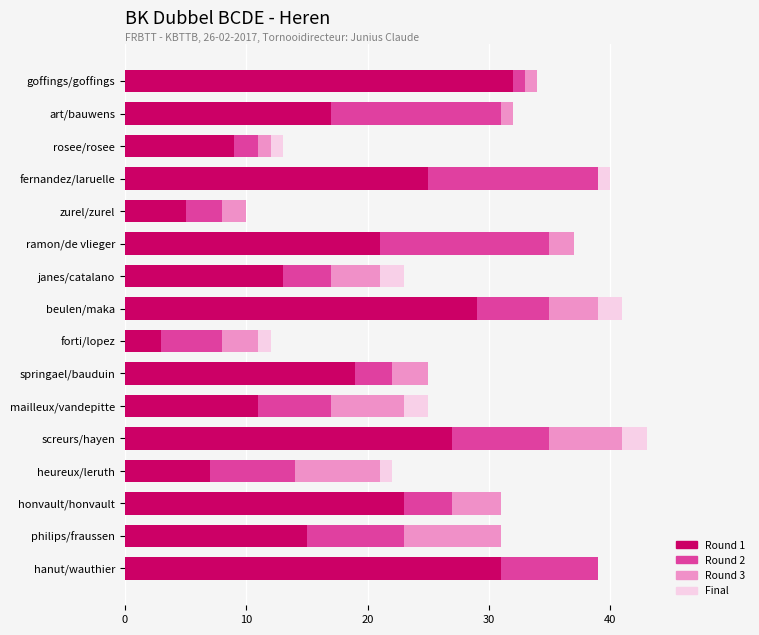

What is the total value across all series at beulen/maka?

41